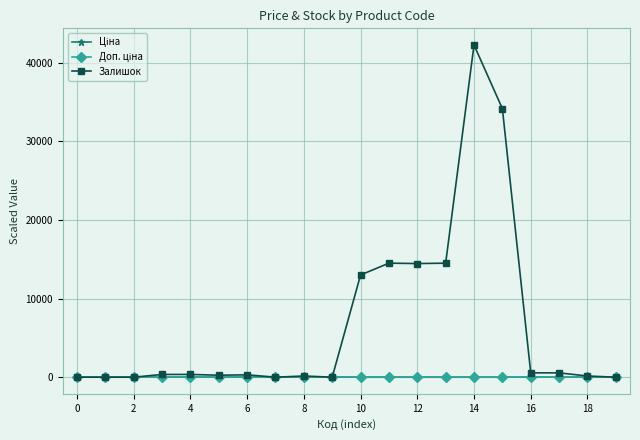

Which series has the largest range (max minus min)?

Залишок